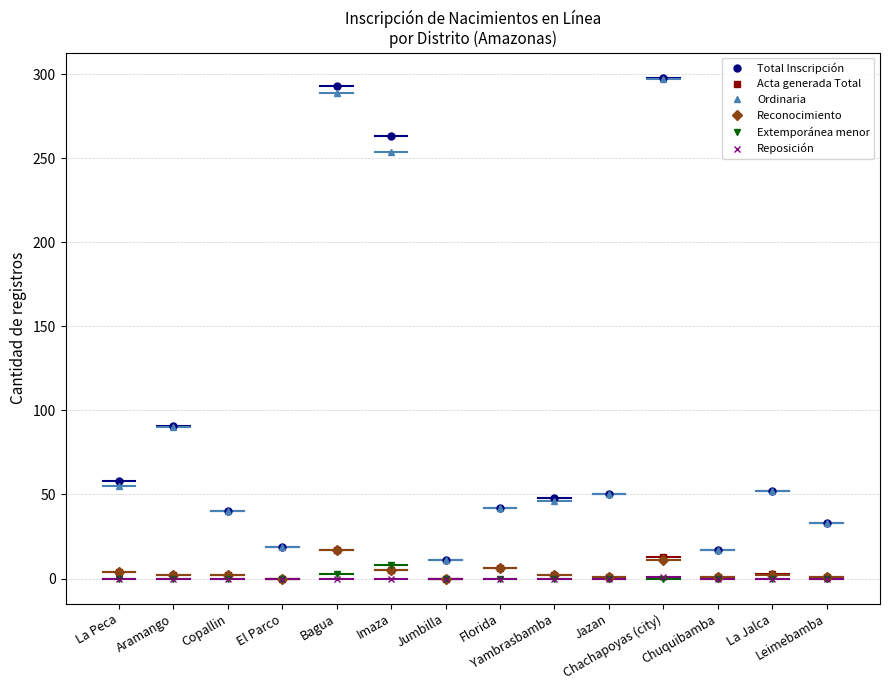

True or false: Ordinaria and Extemporánea menor cross at least once.

False